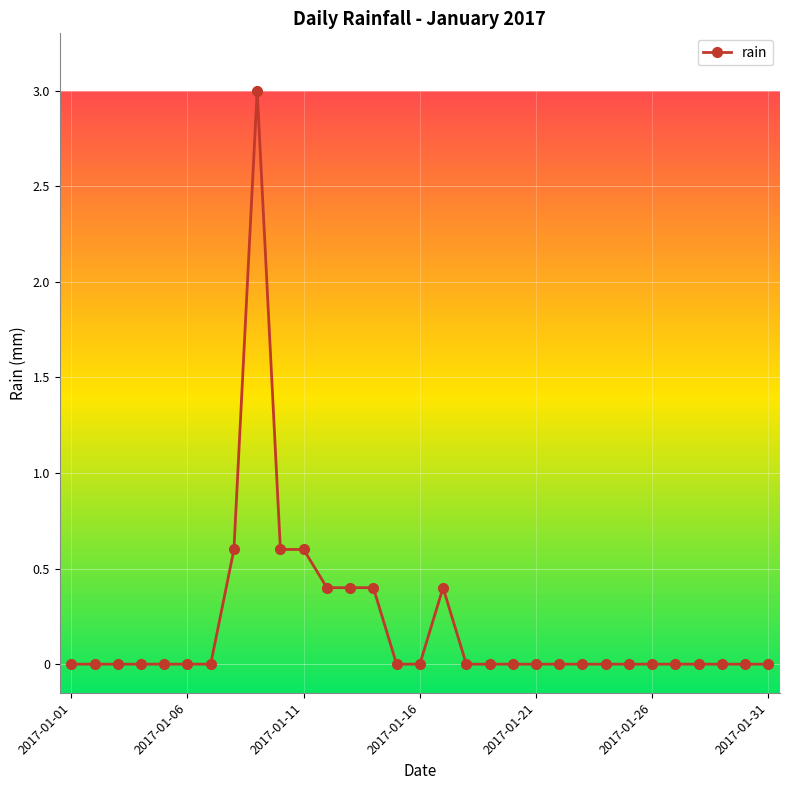

What is the sum of all values?

6.4